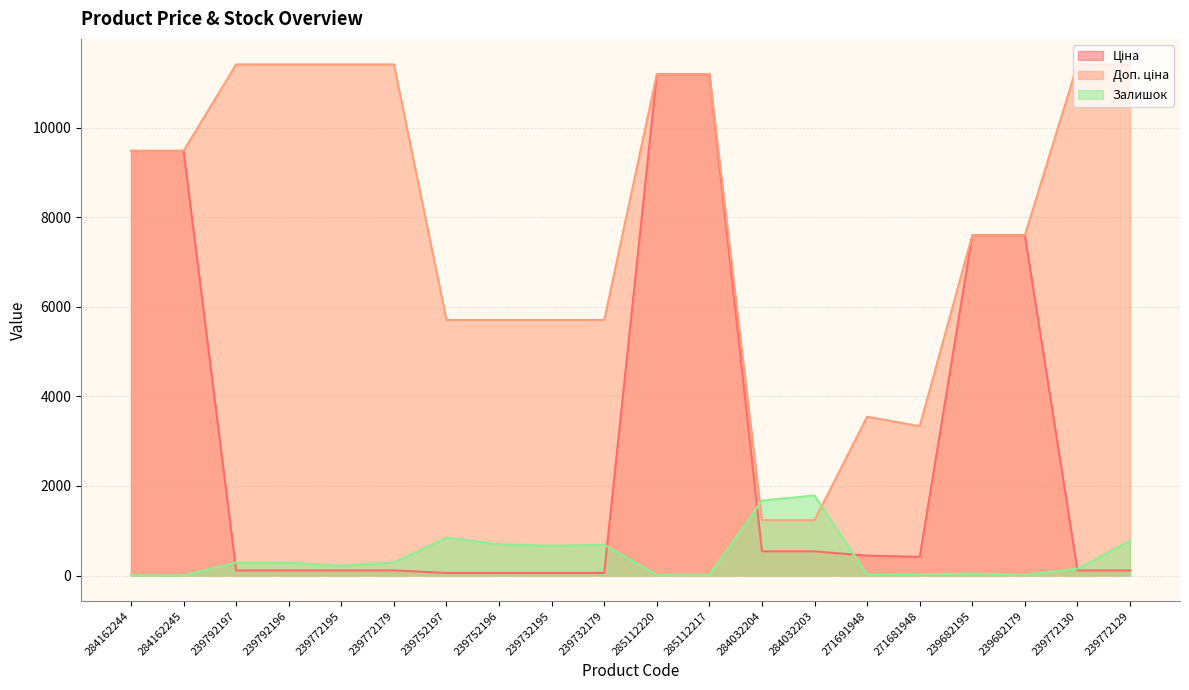

List the labels in order of Залишок value, largest first.

284032203, 284032204, 239752197, 239772129, 239752196, 239732179, 239732195, 239792196, 239772179, 239792197, 239772195, 239772130, 239682195, 271681948, 271691948, 285112220, 285112217, 239682179, 284162244, 284162245